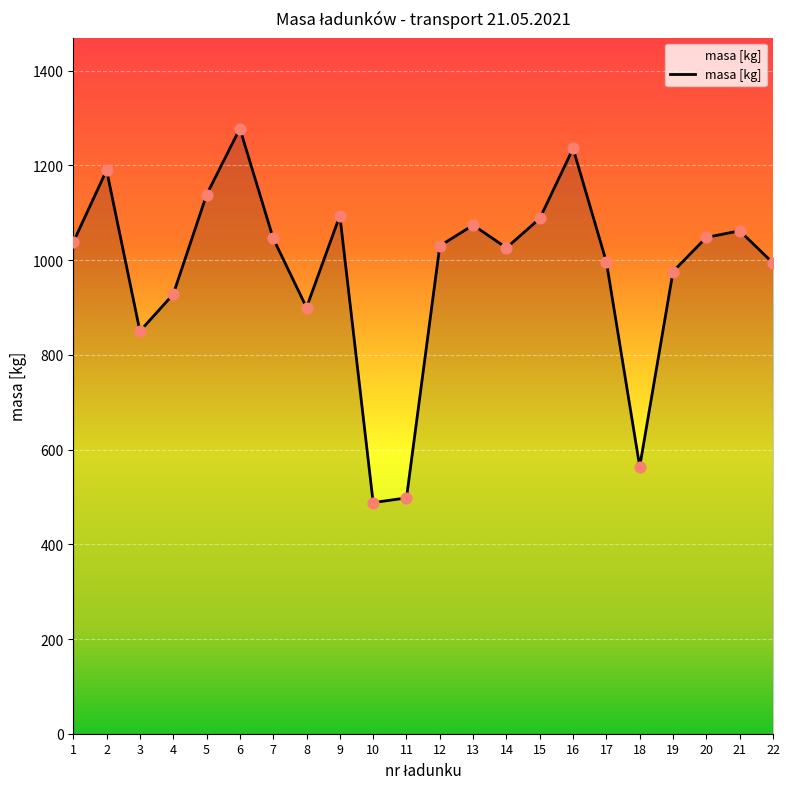

What is the ratio of the value at 11 to the value at 9?

0.5